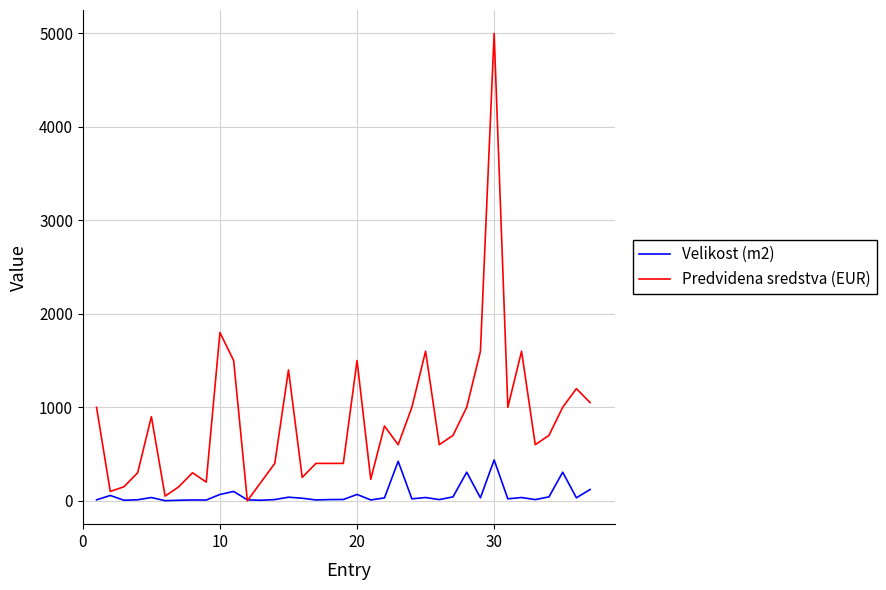

What is the sum of all Predvidena sredstva (EUR) values?

31680.0